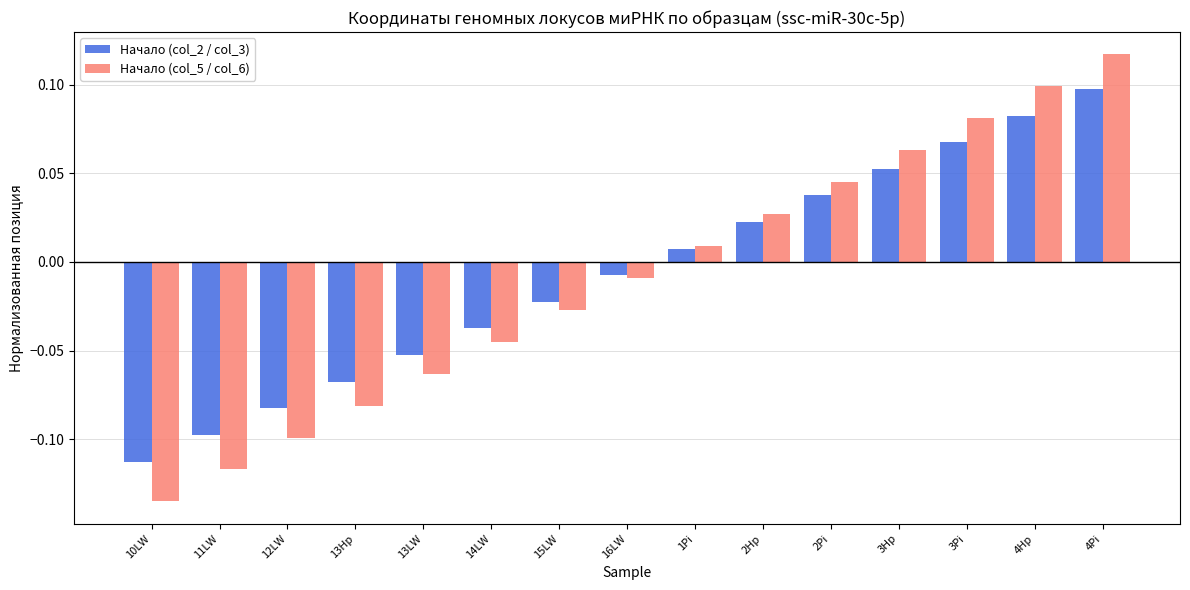

Rank the series by their maximum value, from lowest to highest.

Начало (col_2 / col_3), Начало (col_5 / col_6)